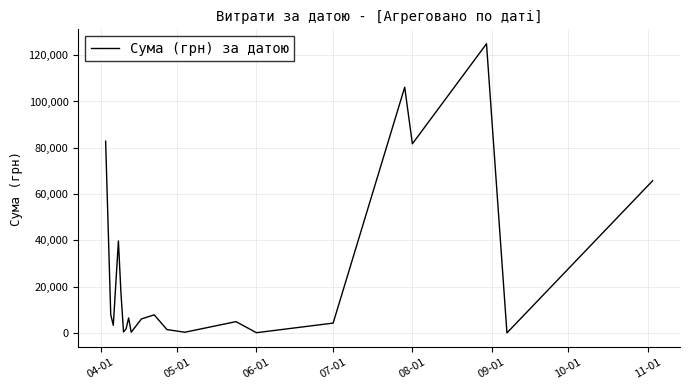

What is the average value?

26878.3